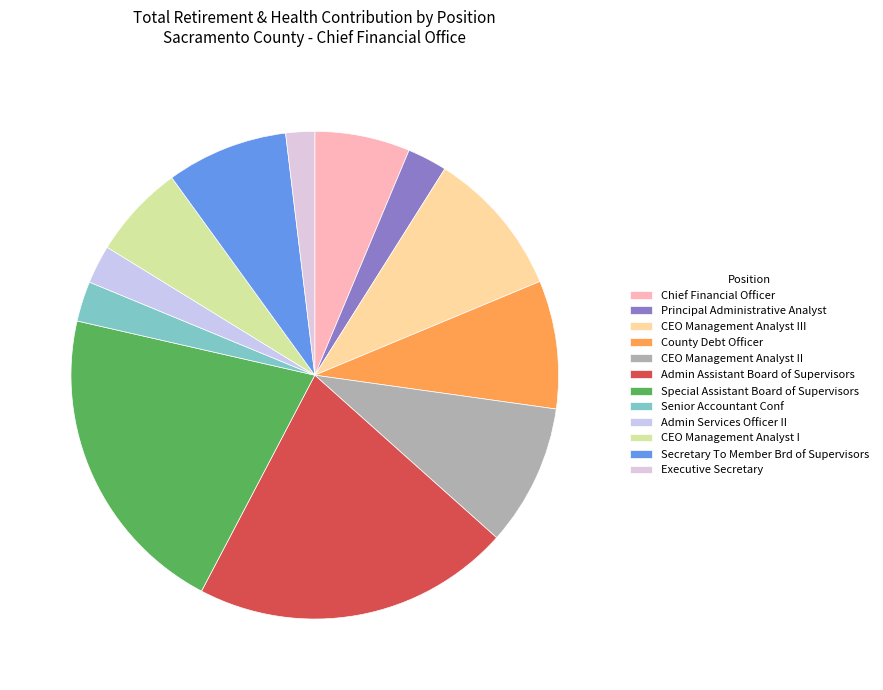

To the nearest percent, what is the difference between the largest and smallest slice percentages?

19%